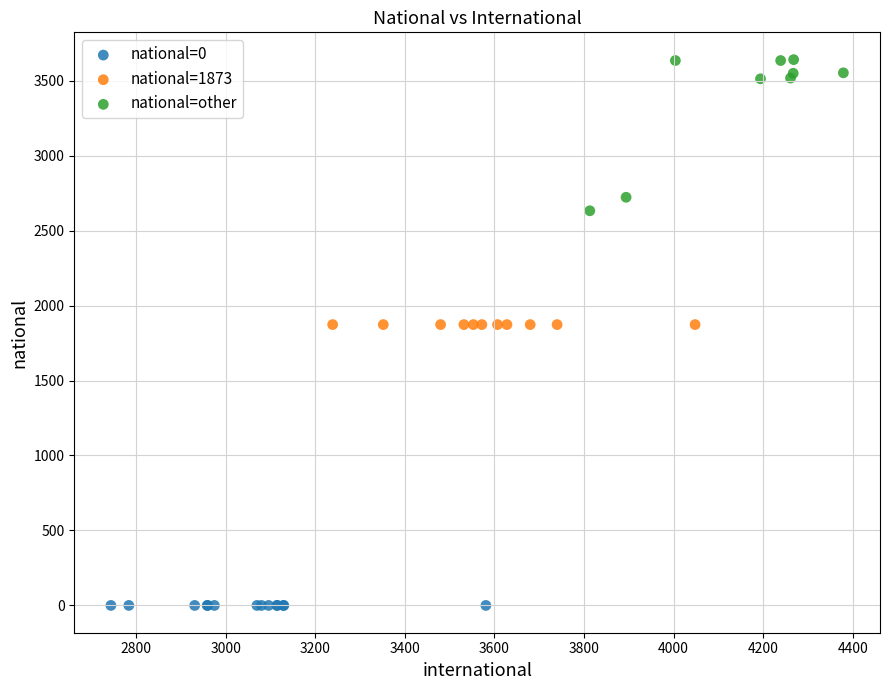

Which series reaches the minimum Y coordinate?

national=0